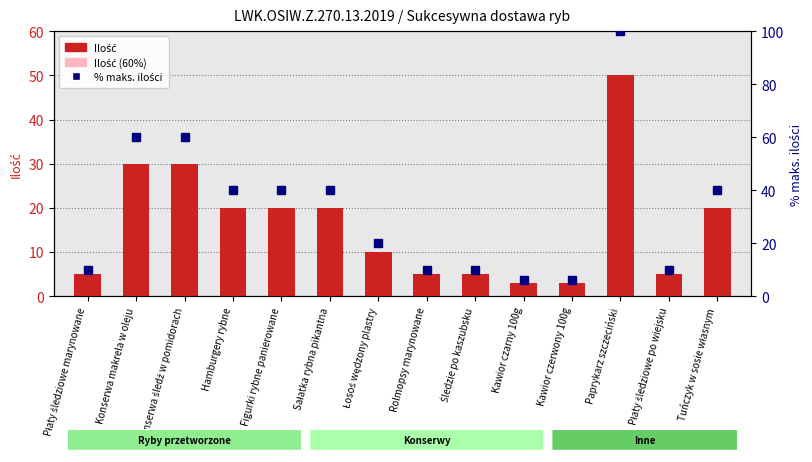

Which series has the largest total across all categories?

% maks. ilości